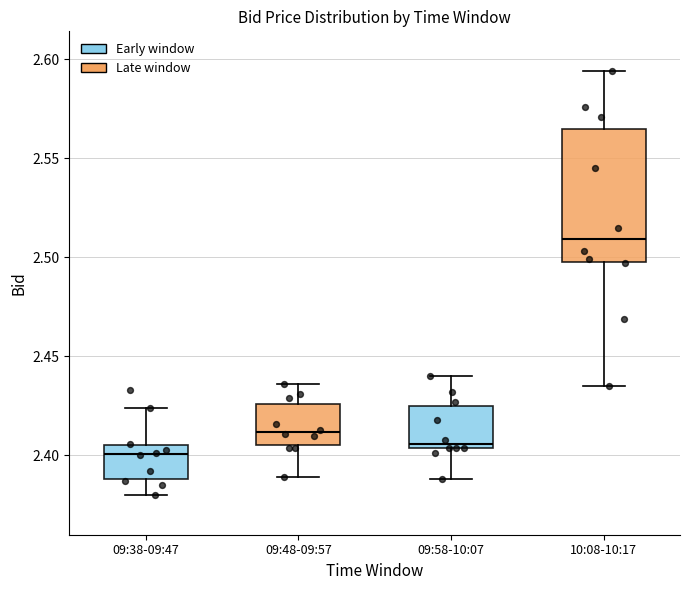

Reading left to right, transcribe this box plot: for each box, give where its median line is, the range the box spans, and where its two whiskers end, as read against the y-axis. The values are not printed on the chart, so give them approximately, as read against the axis.

09:38-09:47: median 2.400, box 2.390 to 2.405, whiskers 2.380 to 2.425
09:48-09:57: median 2.410, box 2.405 to 2.425, whiskers 2.390 to 2.435
09:58-10:07: median 2.405 (just above the box's lower edge), box 2.405 to 2.425, whiskers 2.390 to 2.440
10:08-10:17: median 2.510, box 2.500 to 2.565, whiskers 2.435 to 2.595